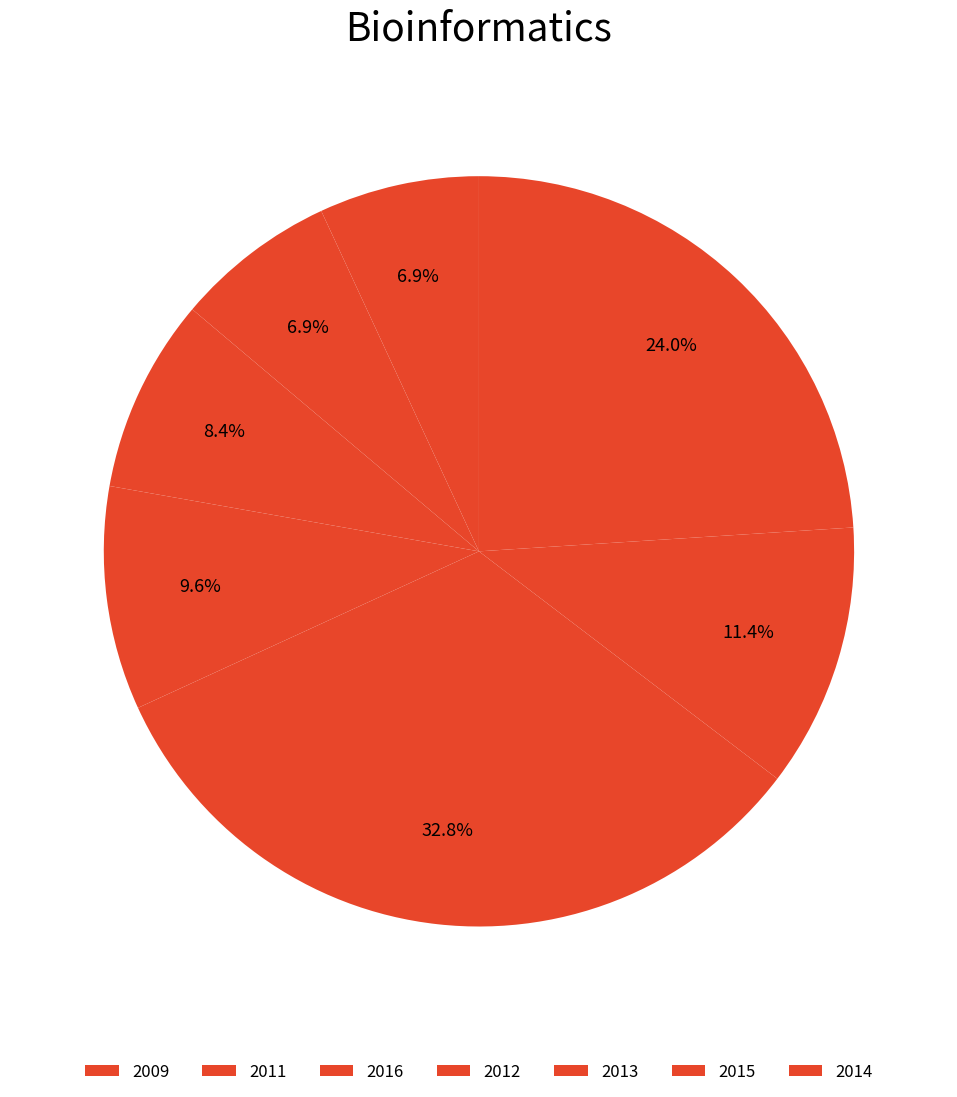

Does any single category account for the majority?

No